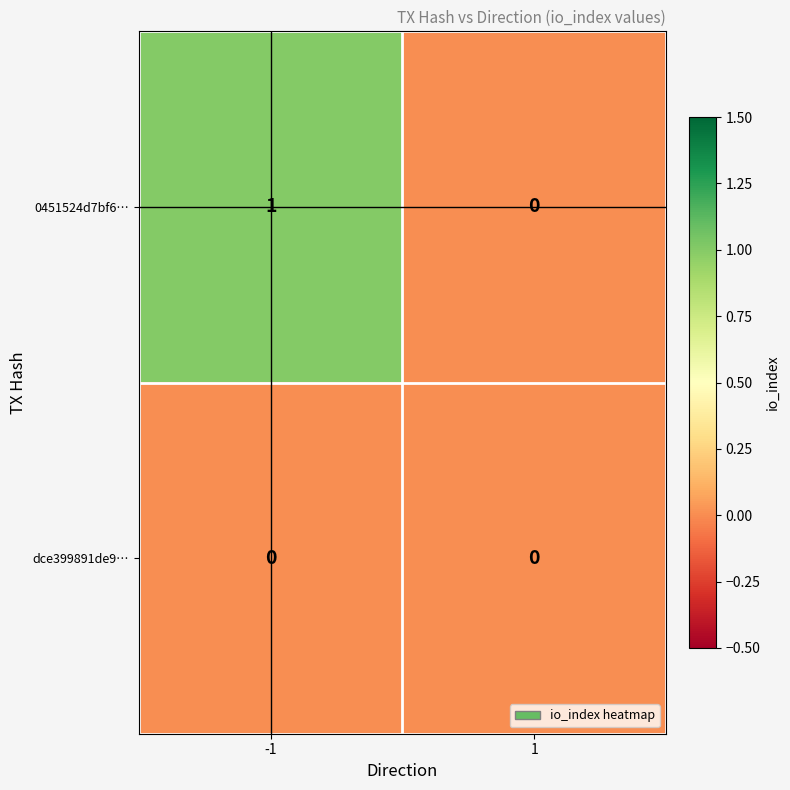

Is the value of 0451524d7bf6… at -1 greater than the value of dce399891de9… at -1?

Yes